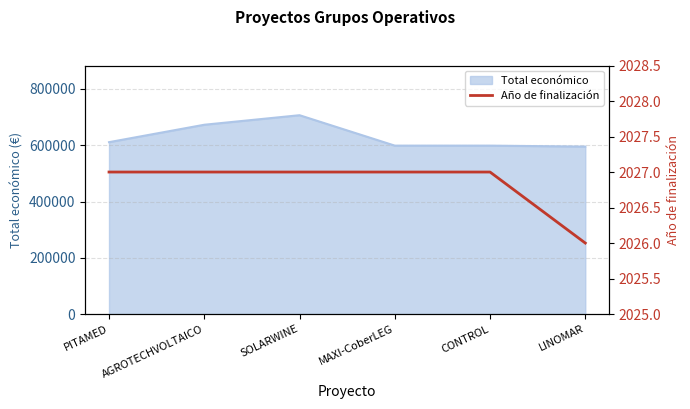

Is it true that Total económico equals 672807 at AGROTECHVOLTAICO?

True